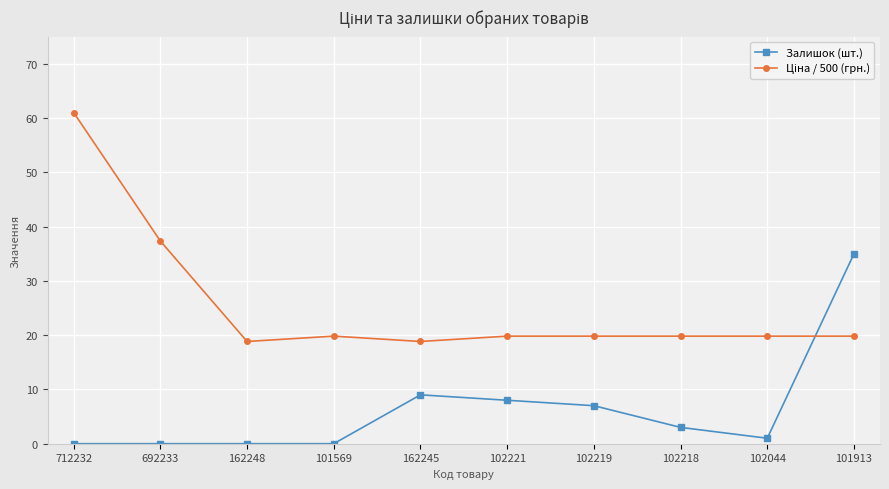

What is the spread (max minus min) of values at 712232?

61.0